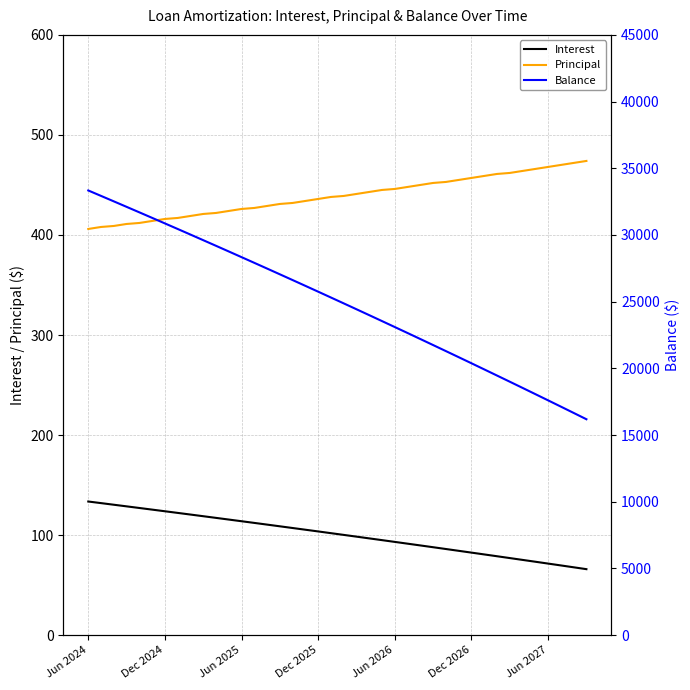

Which series has the largest range (max minus min)?

Balance